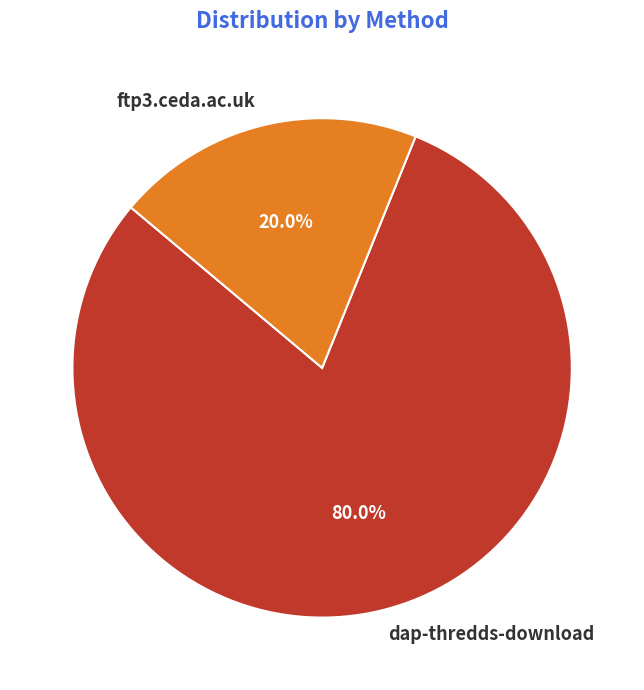

What is the ratio of the value at dap-thredds-download to the value at ftp3.ceda.ac.uk?

4.0